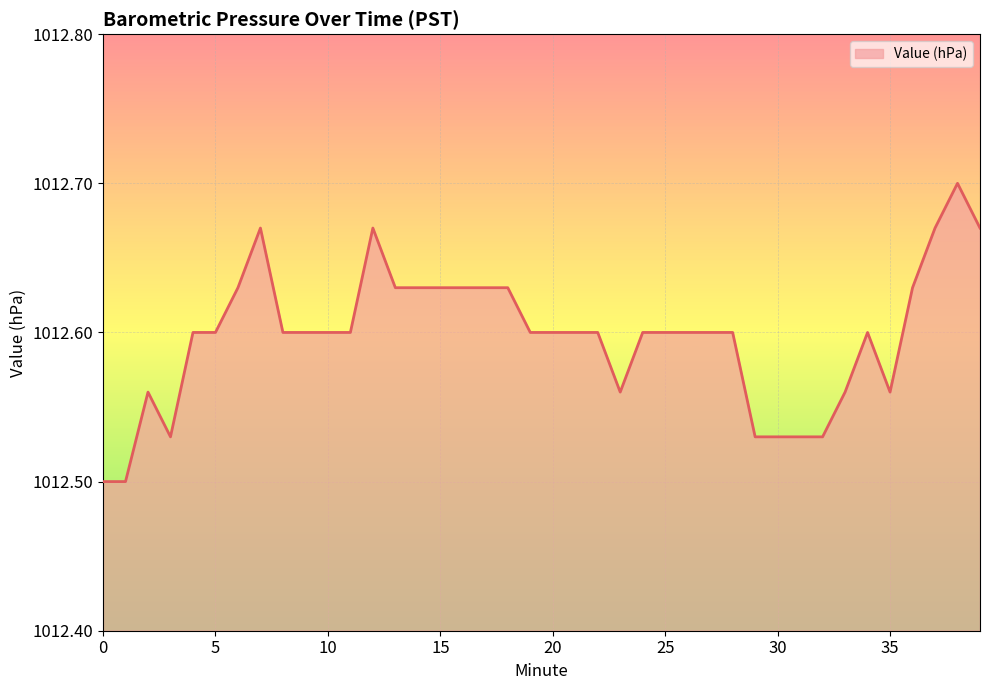

How many points are lower than both their immediate neighbors (excluding endpoints)?

3